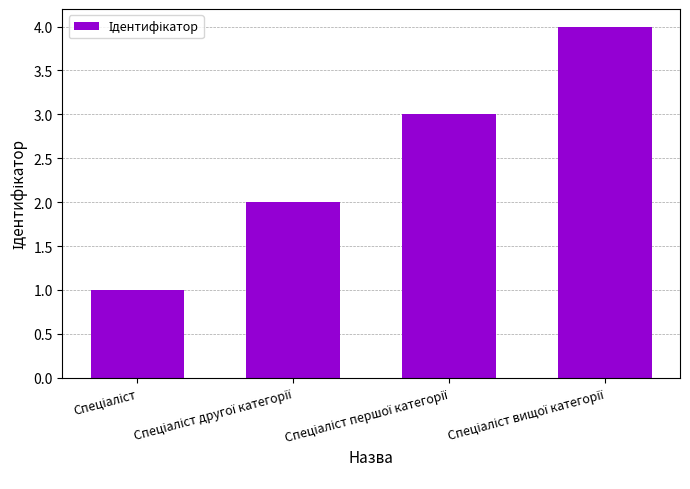

What is the greatest value displayed?

4